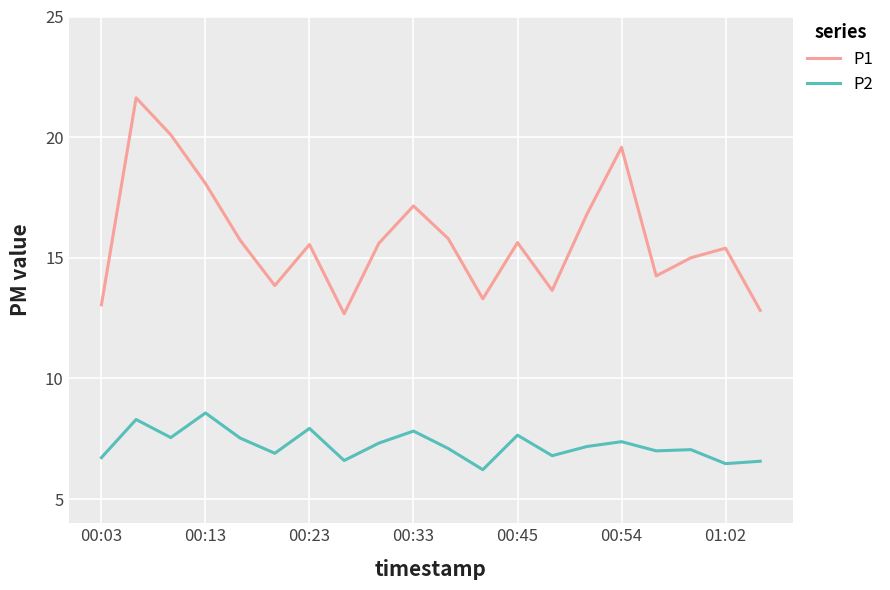

Is this an area chart (filled region under the line)?

No